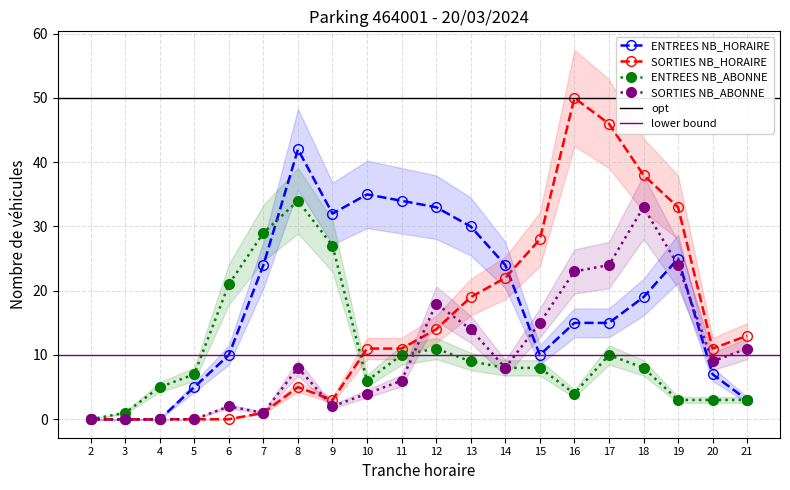

How many interior local valleys does the ENTREES NB_ABONNE series have?

2